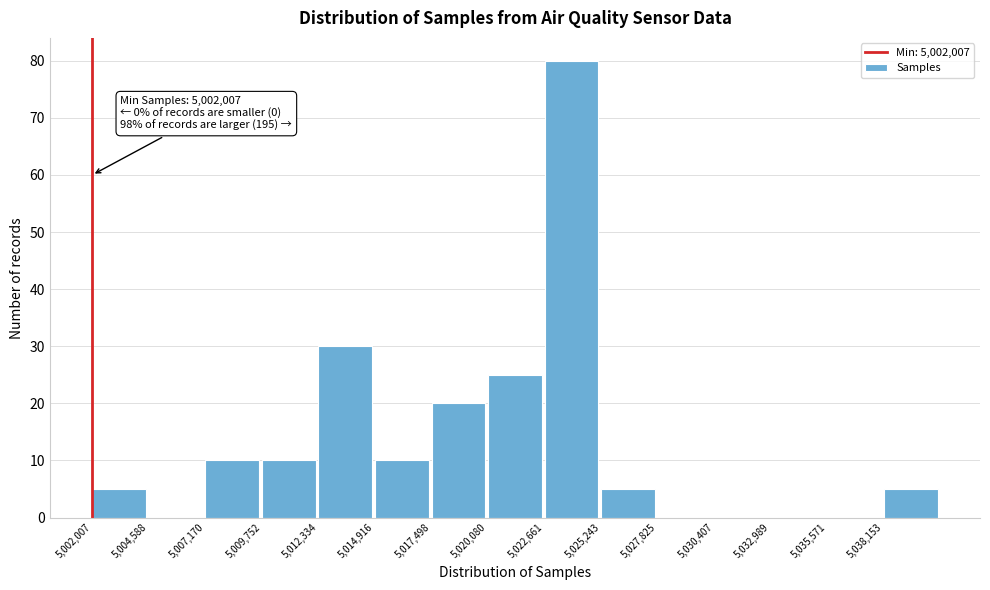

Which range on the x-axis has the tallest bar?

5022500 to 5025000